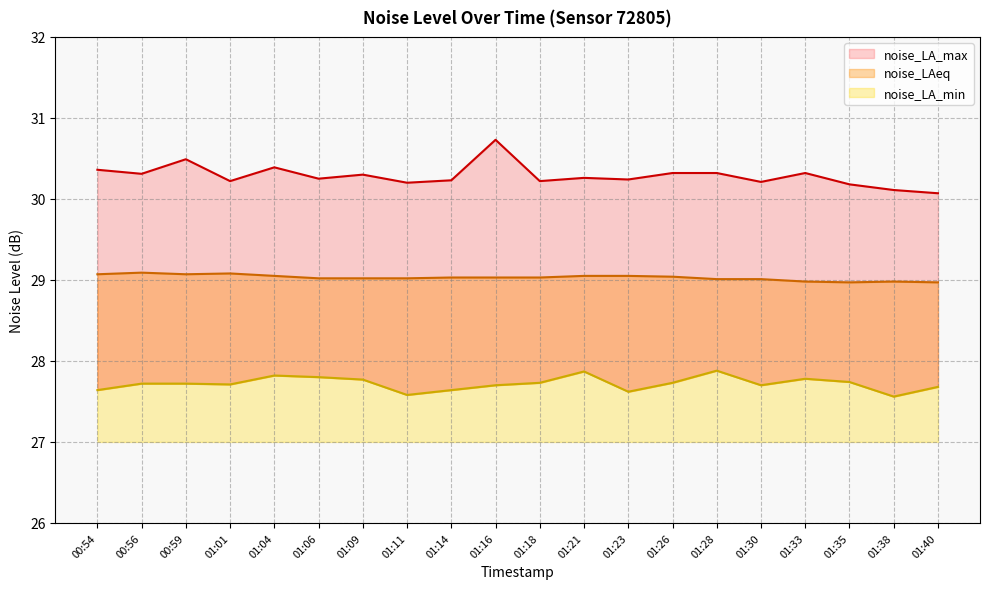

What is the sum of the noise_LA_min values at 01:09 and 01:16?

55.5